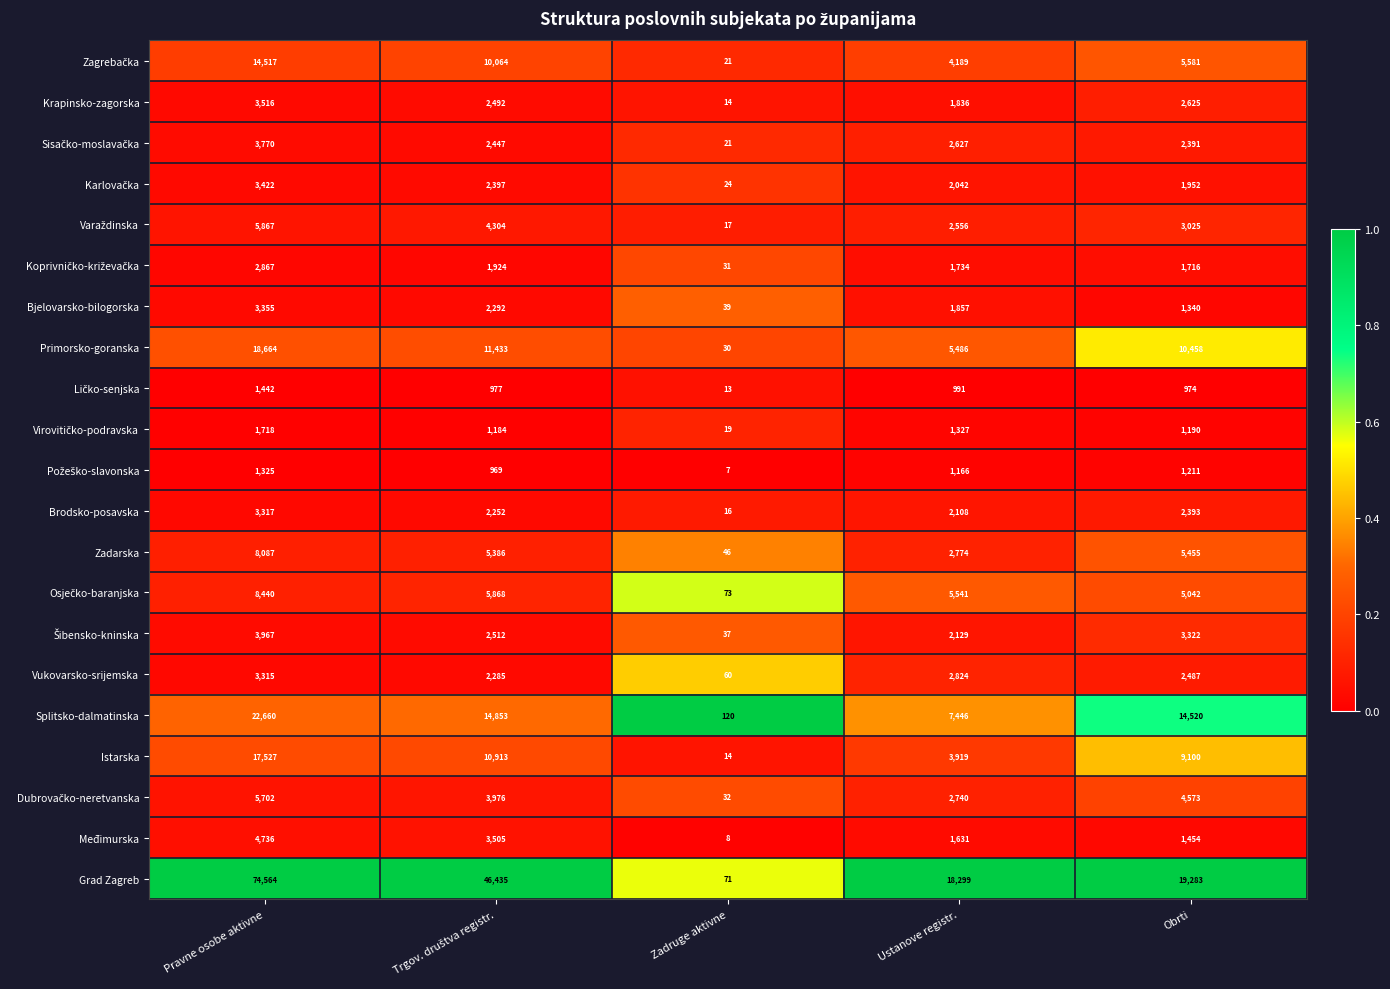

What is the sum of all Bjelovarsko-bilogorska values?

8883